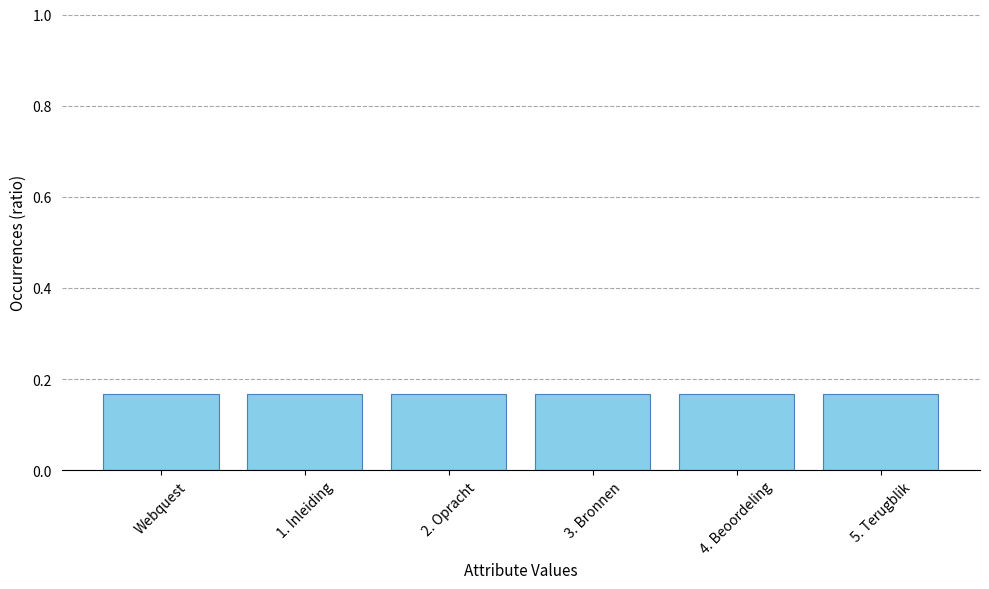

What is the label of the 3rd bar from the right?

3. Bronnen